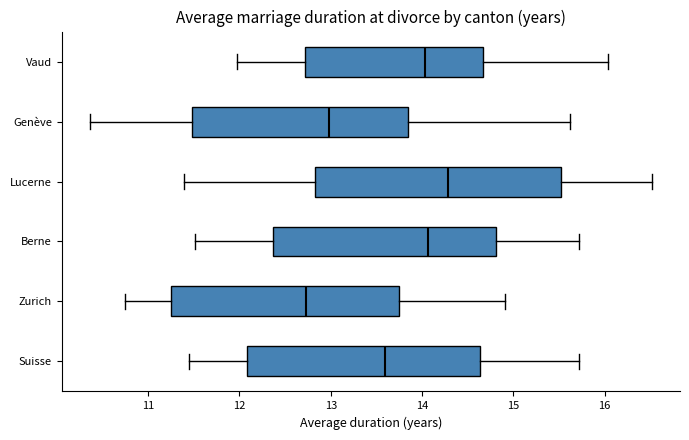

Which box's median line is the furthest to the left?

Zurich